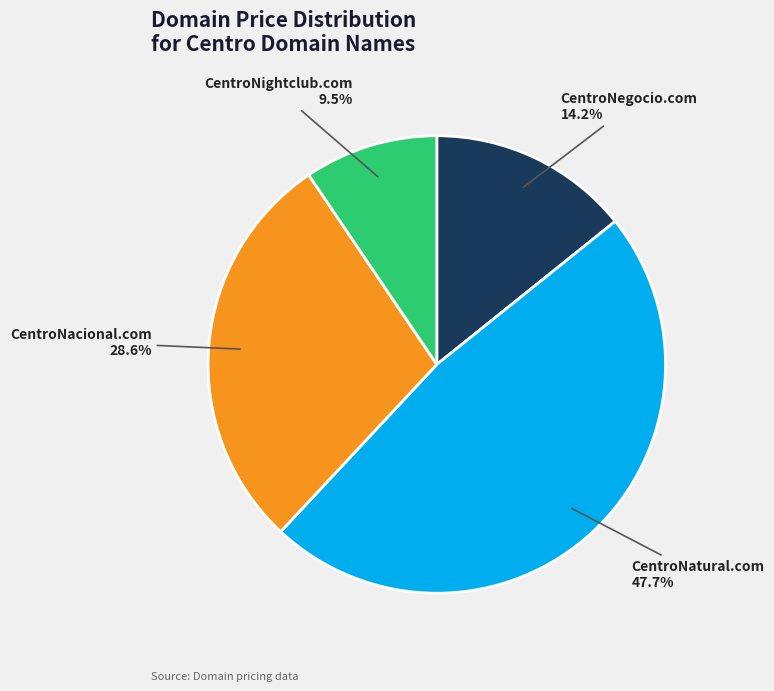

Approximately how many times larger is the value at CentroNacional.com compared to CentroNightclub.com?

3.0